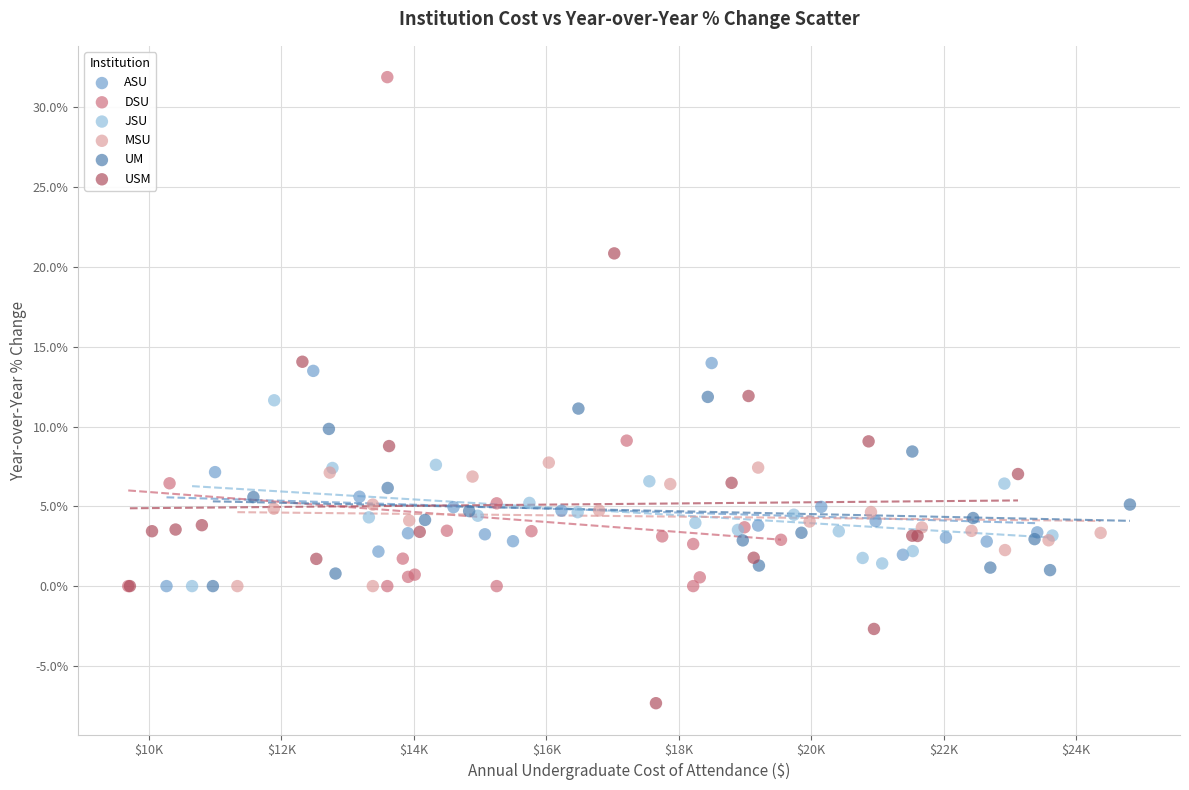

Which series reaches the minimum Y coordinate?

USM